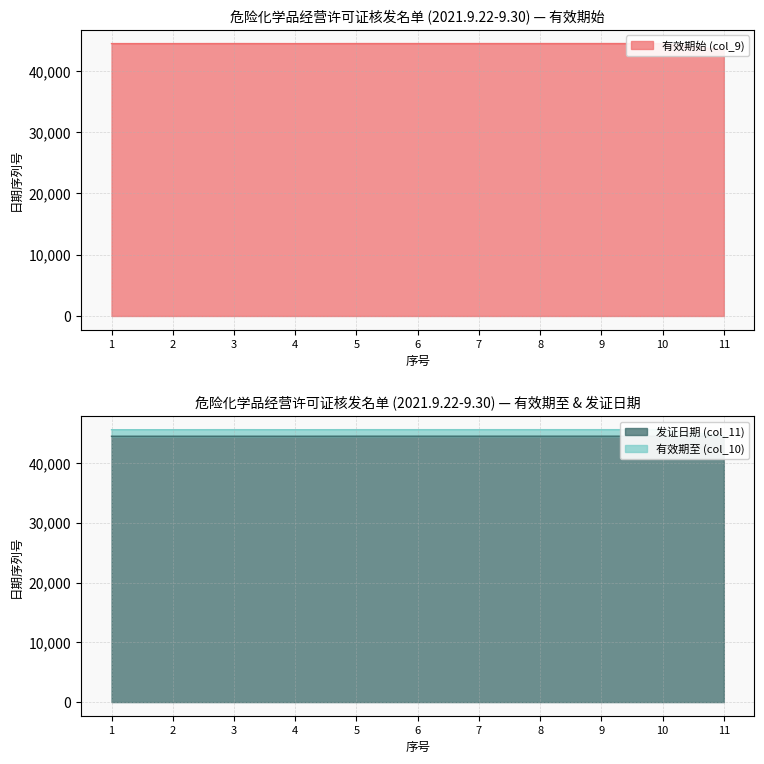

What is the difference between the highest and lowest values at 2?

1095